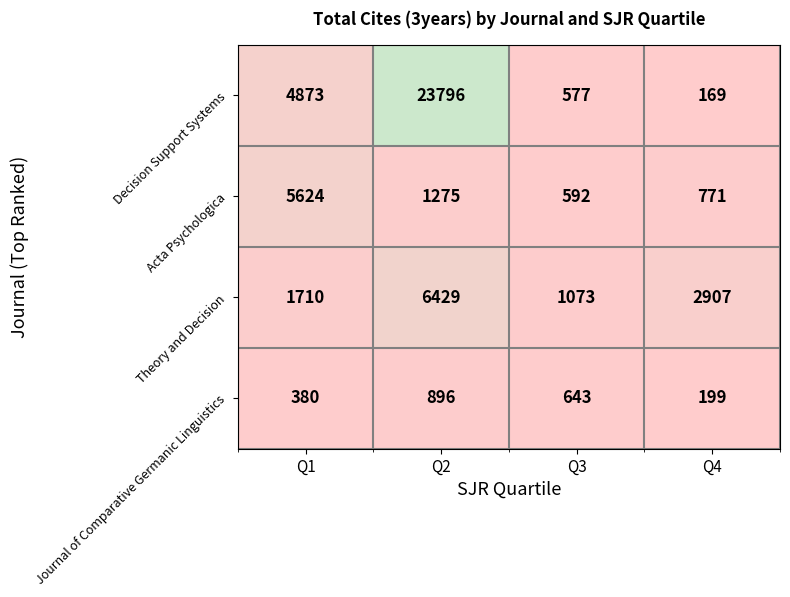

Which series has the largest total across all categories?

Decision Support Systems